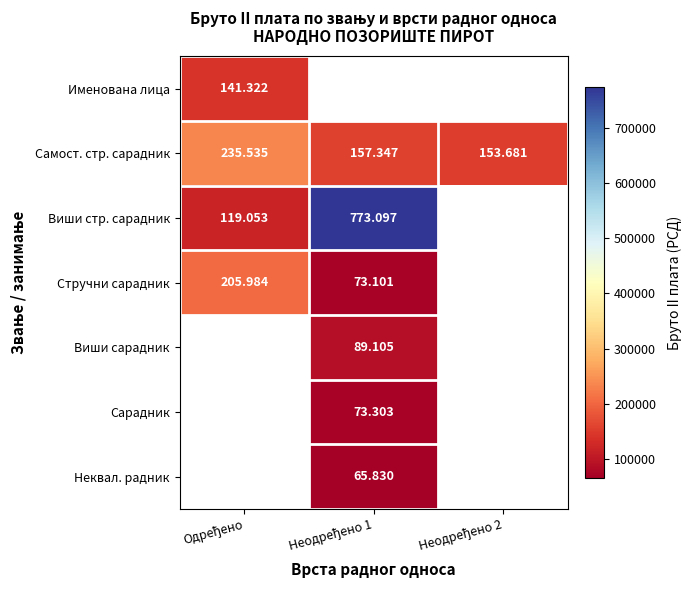

What is the difference between the Стручни сарадник values at Одређено and Неодређено 1?

132883.0